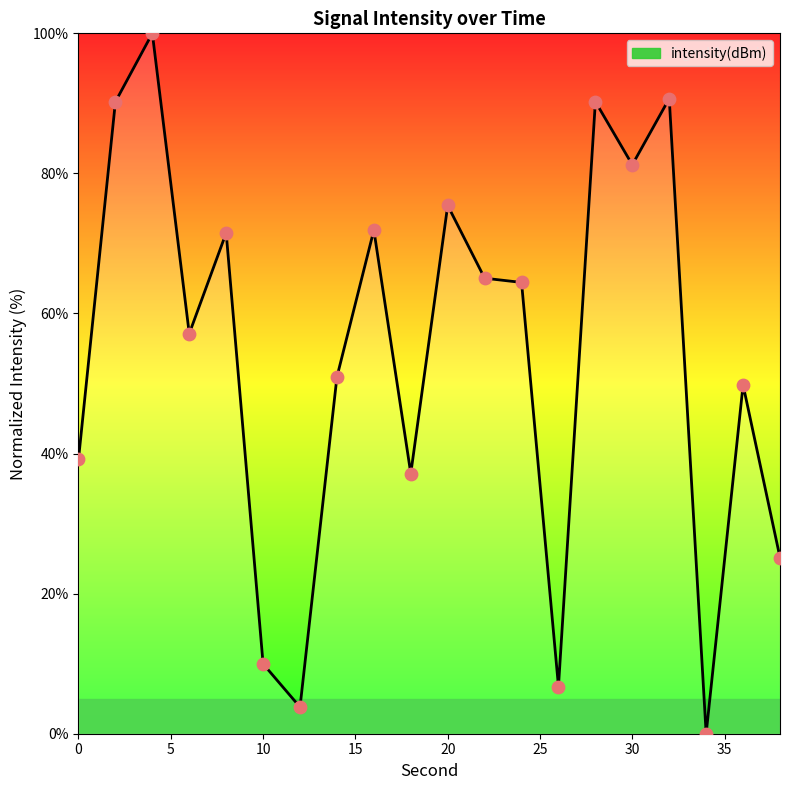

What is the maximum value shown in the chart?

100.0